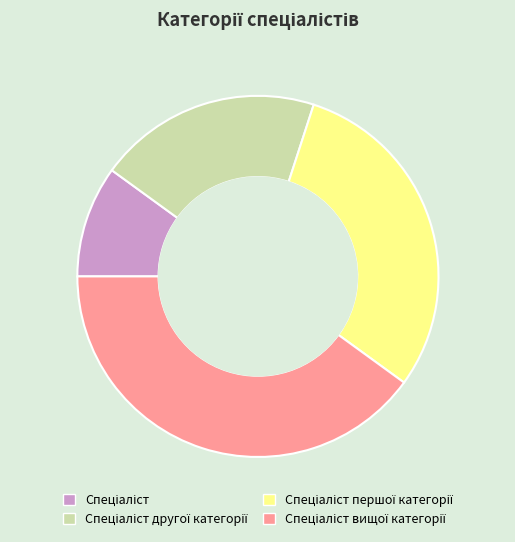

Does any single category account for the majority?

No